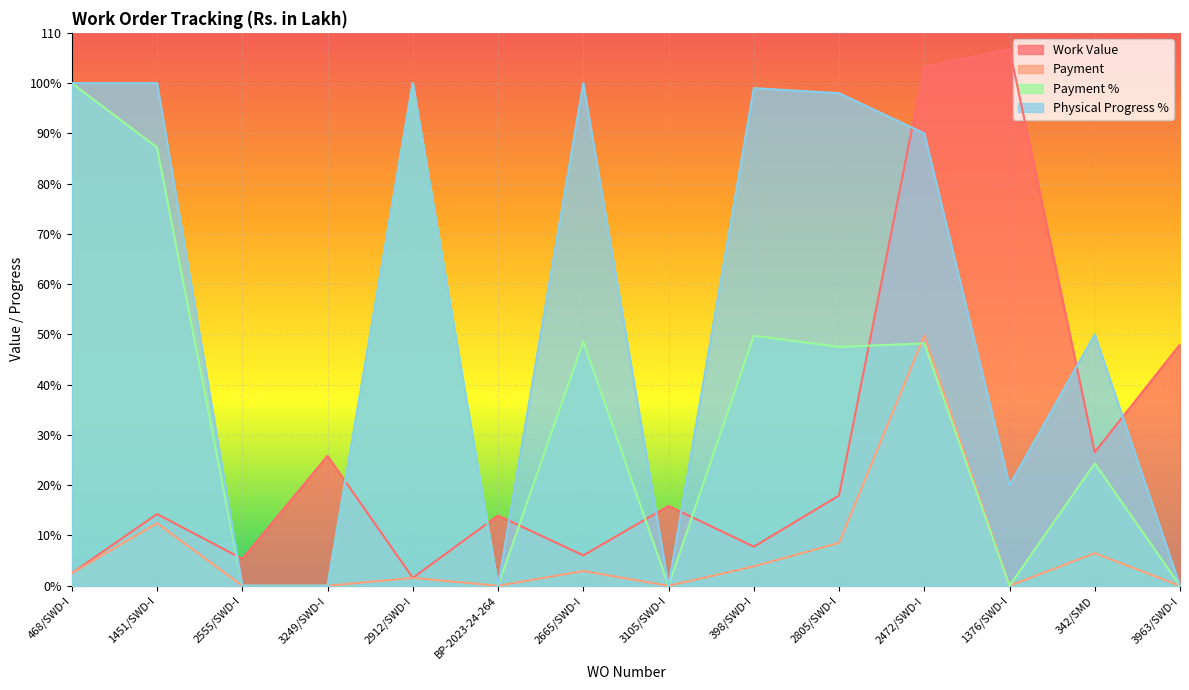

The Physical Progress % series shows 50.0 at 342/SMD. True or false?

True